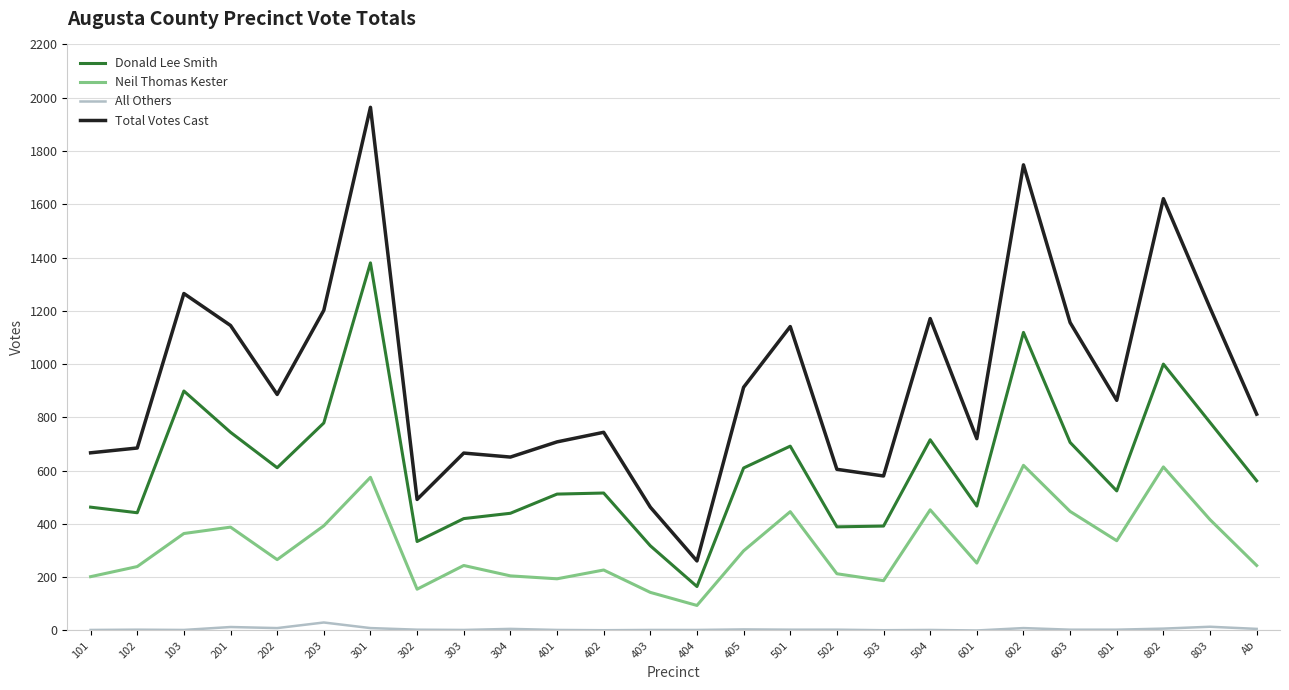

What is the difference between the highest and lowest values at 503?

579